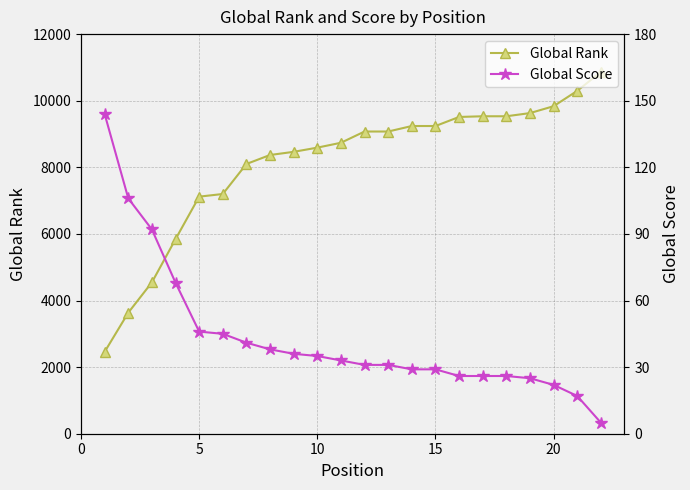

What is the average value of the Global Score series?

43